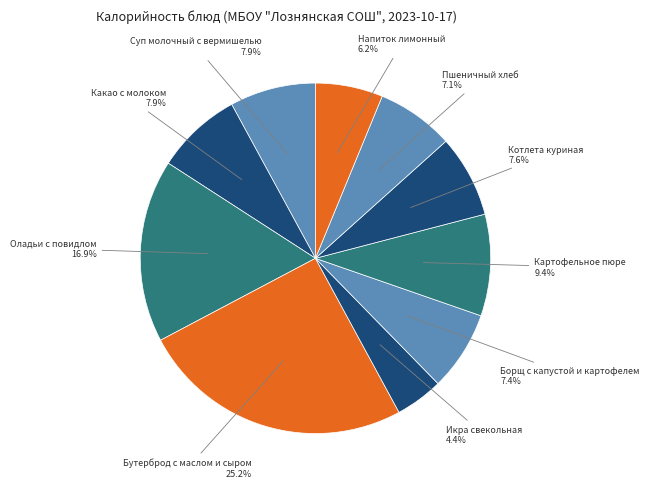

How many slices are in this pie chart?

10